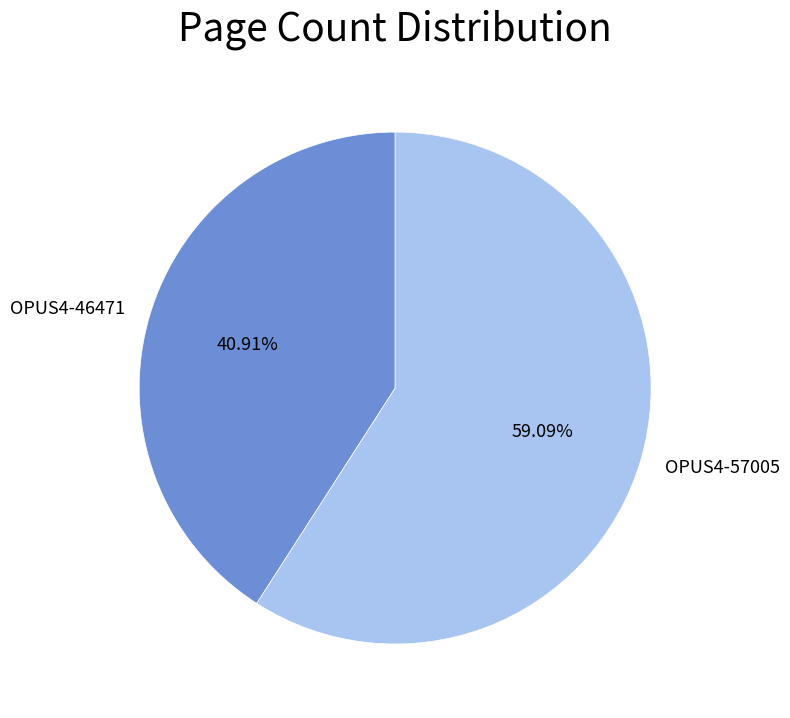

Which category has the biggest portion of the pie?

OPUS4-57005